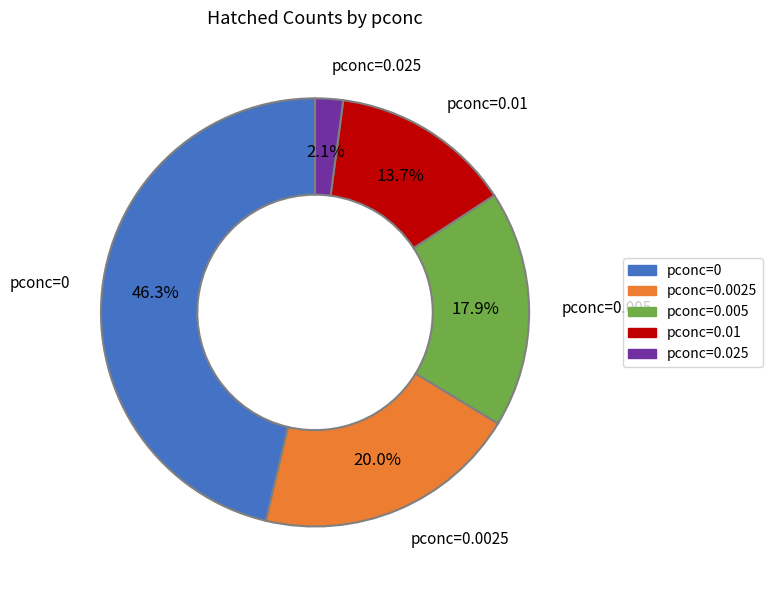

Is there a majority slice in this chart?

No